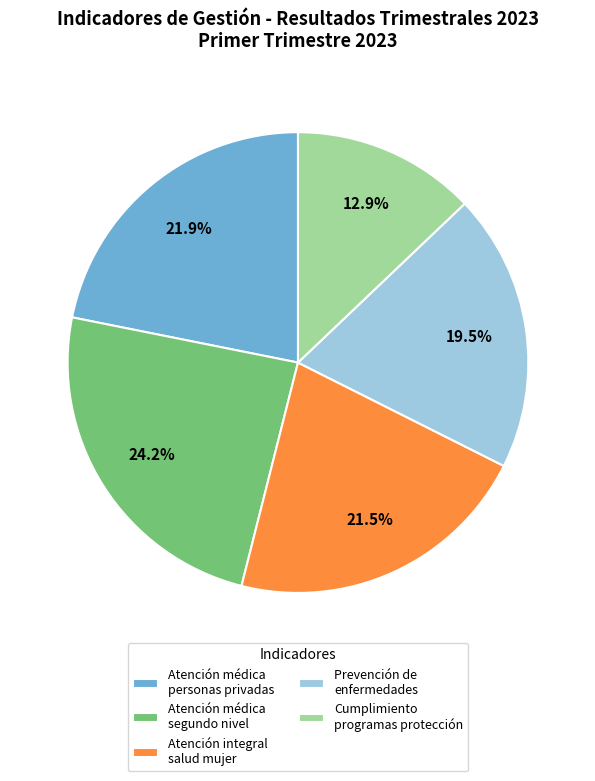

What is the smallest slice in the pie chart?

Cumplimiento programas protección